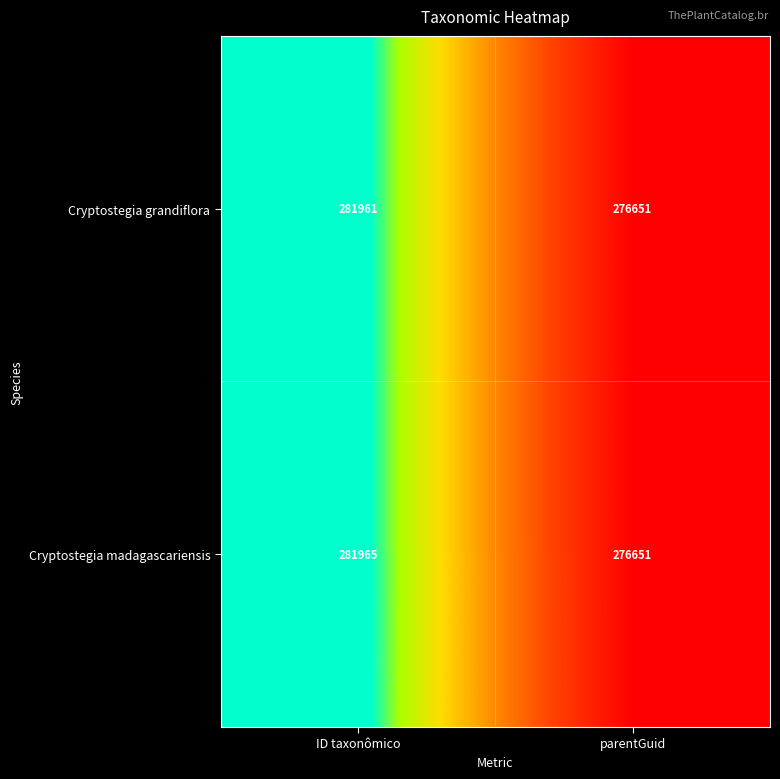

What is the greatest value displayed?

281965